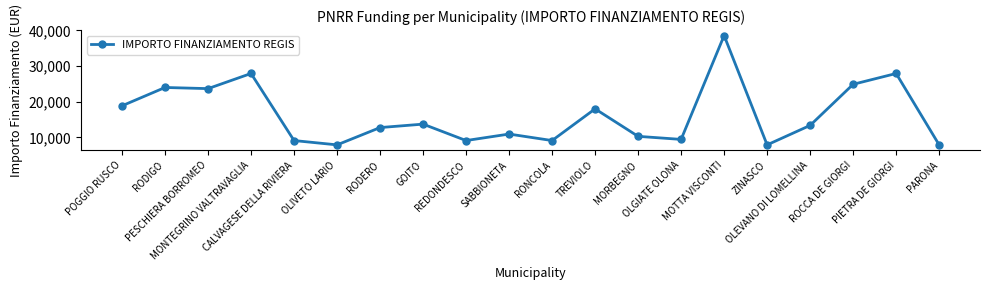

What is the difference between the values at OLIVETO LARIO and RODERO?

4856